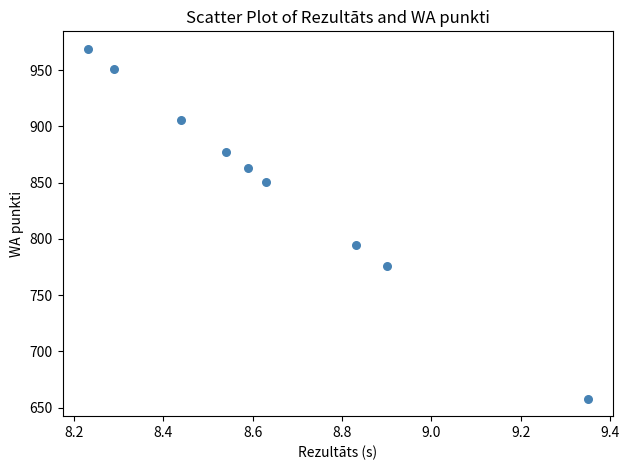

What is the range of Y values (max minus min)?

311